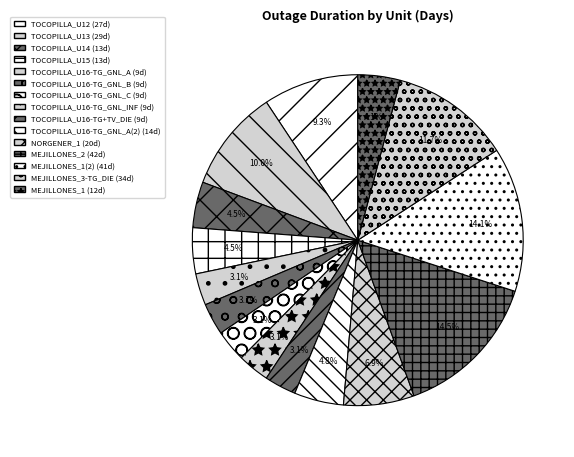

How many segments does this pie chart have?

15